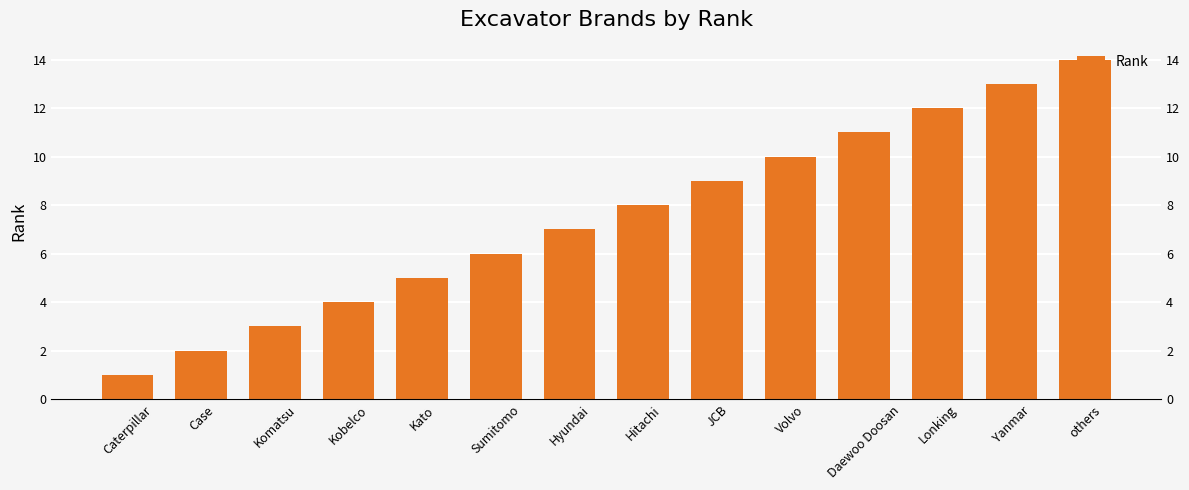

What is the label of the 12th bar from the left?

Lonking